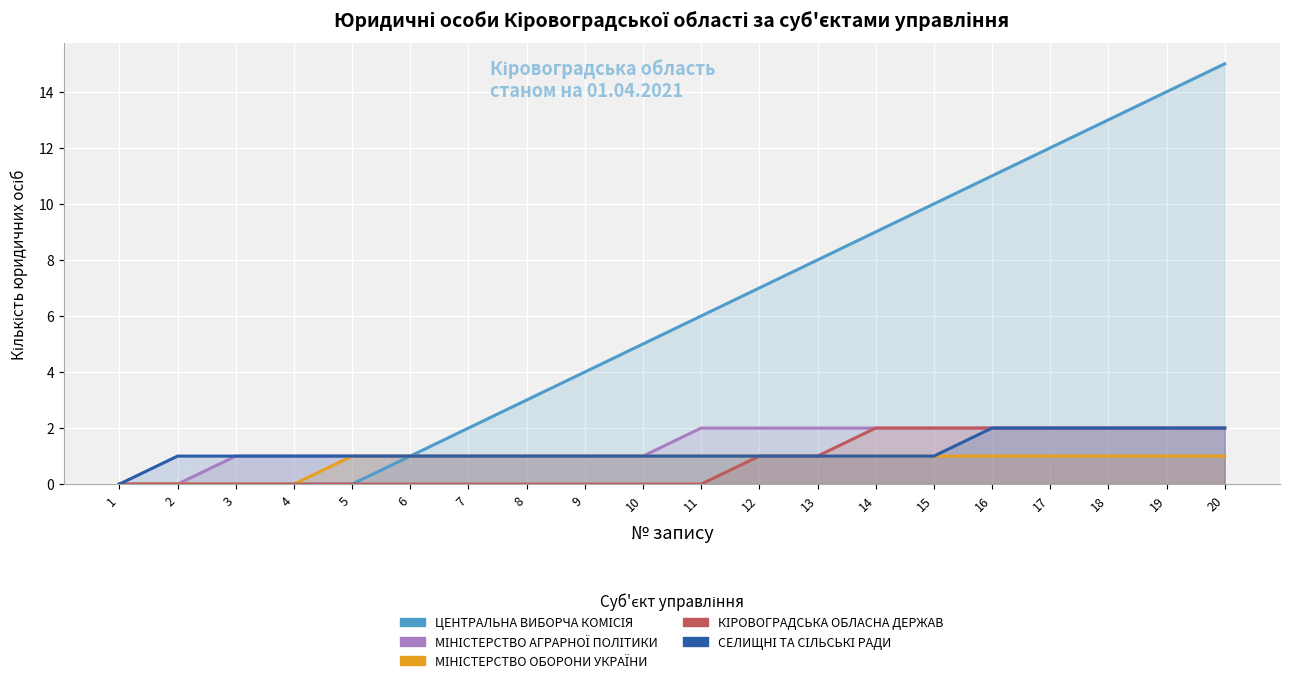

Which series has the largest range (max minus min)?

ЦЕНТРАЛЬНА ВИБОРЧА КОМІСІЯ